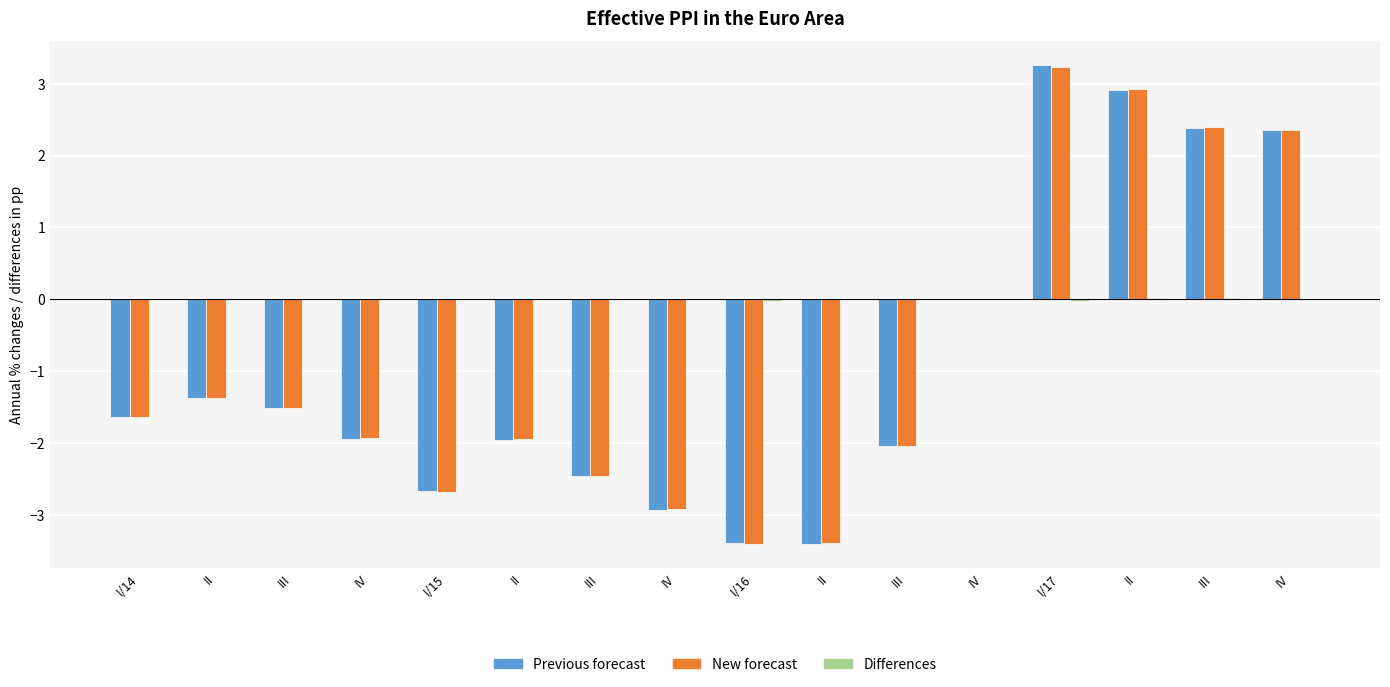

Are the bars horizontal?

No